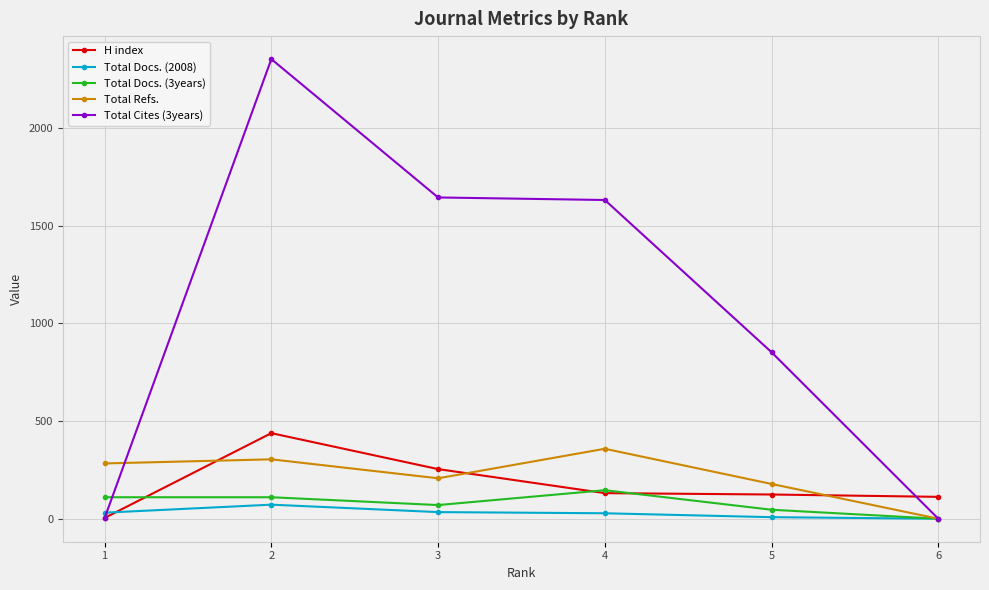

What is the maximum value for H index?

438